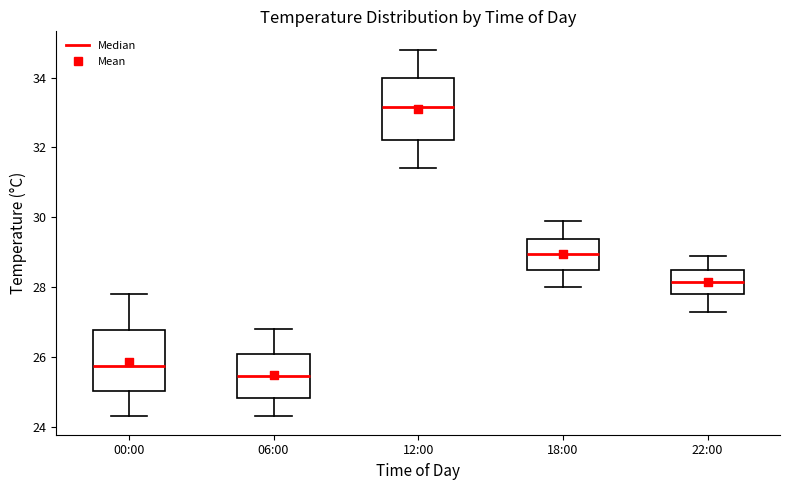

Where does the lower whisker of the box for 06:00 end on the y-axis? The values are not printed on the chart, so give them approximately, as read against the axis.

24.4